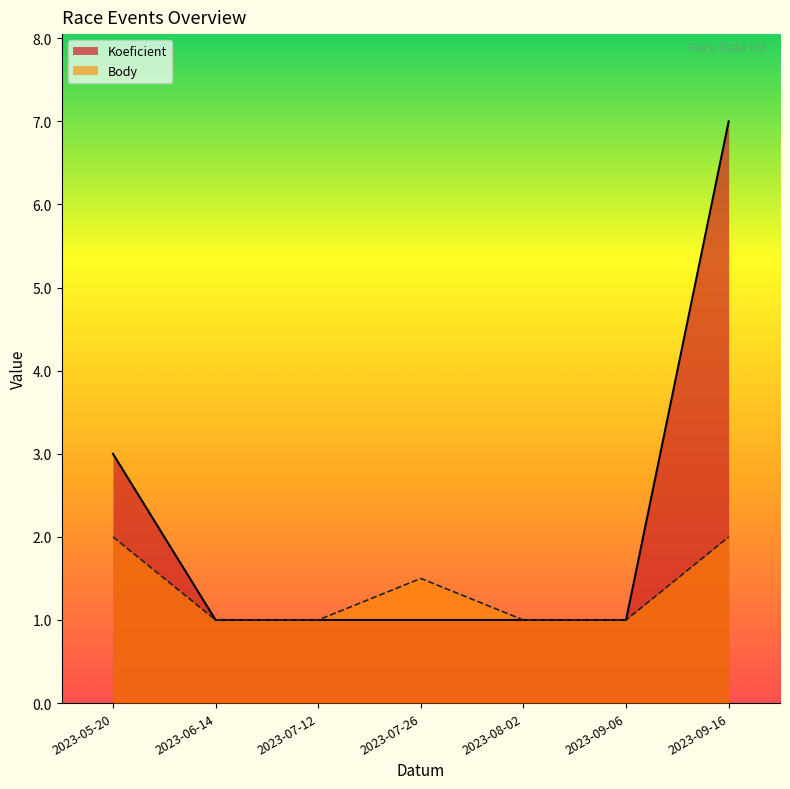

At how many categories does at least one series exceed 1?

3